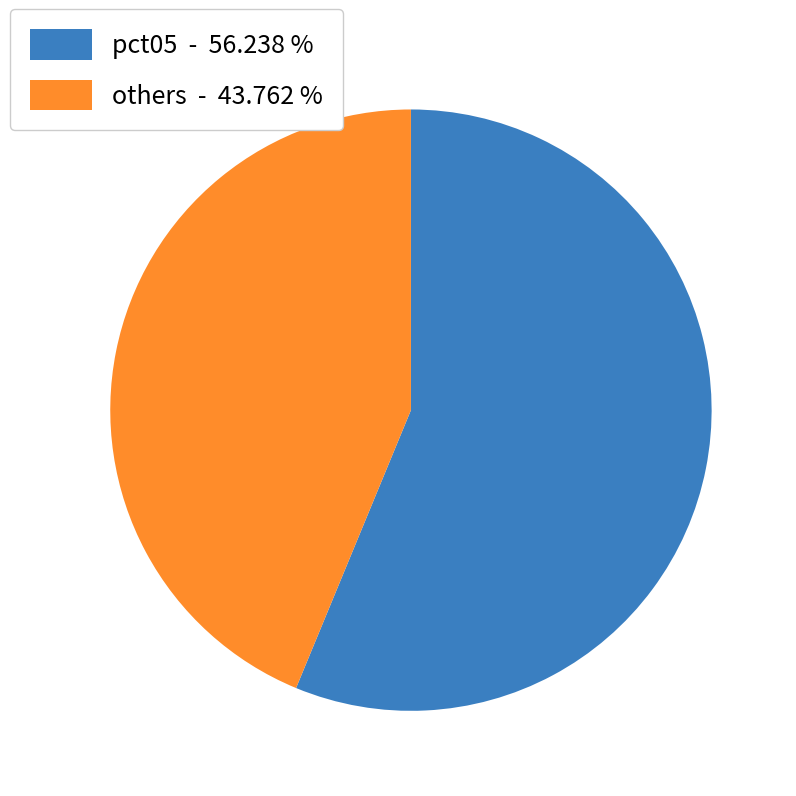

Which category has the smallest portion of the pie?

others - 43.762 %